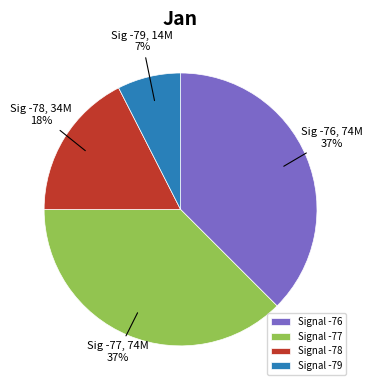

Is there any slice that represents more than half of the pie?

No